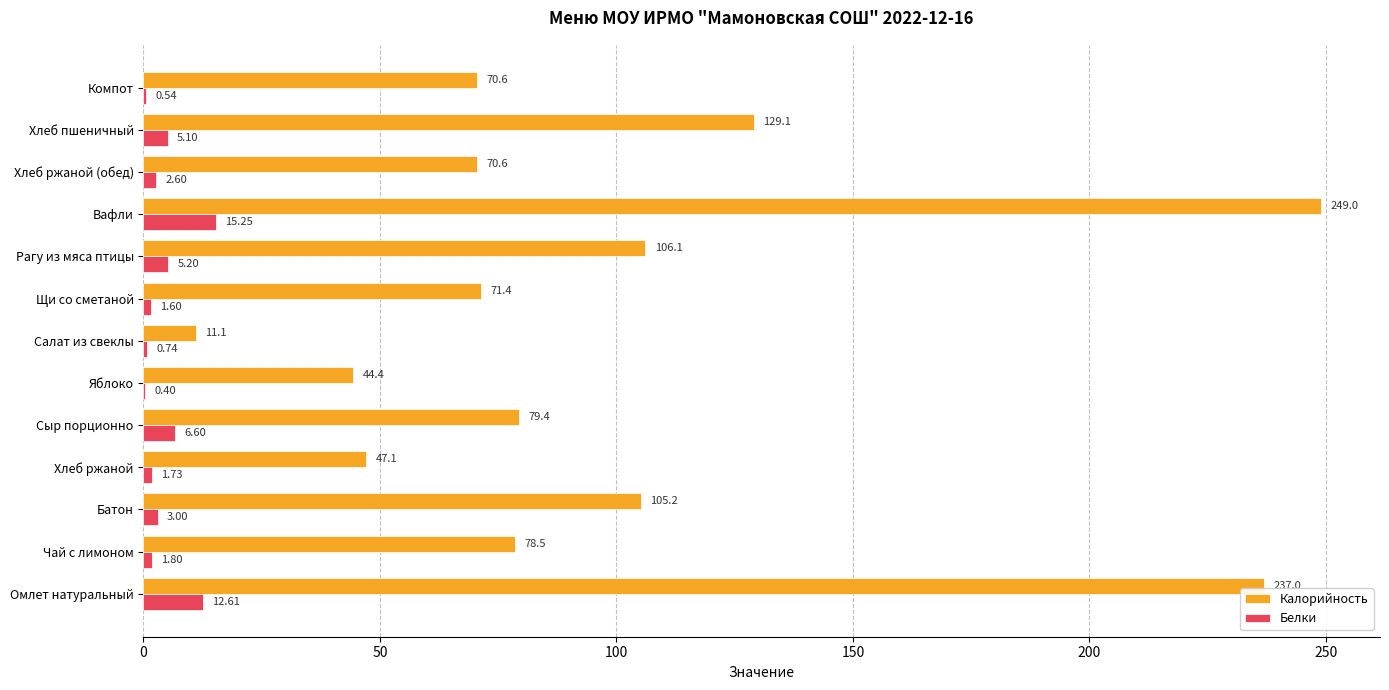

How many values in the Калорийность series exceed 78?

7